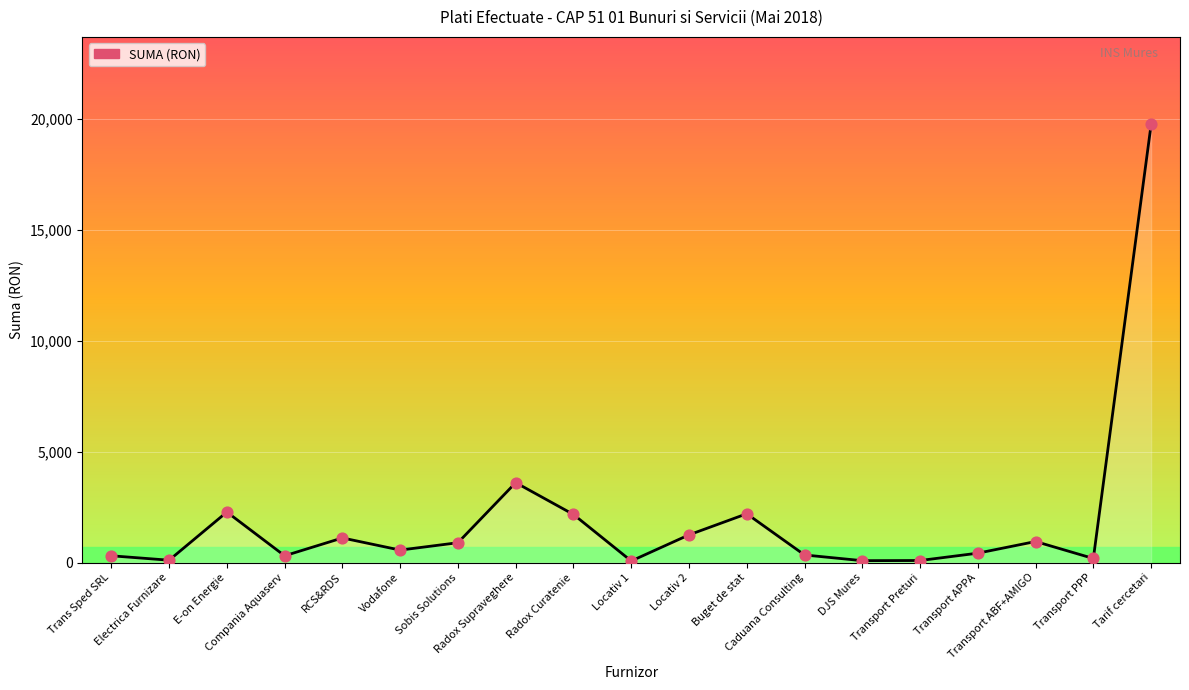

Approximately how many times larger is the value at Sobis Solutions compared to Locativ 1?

13.0